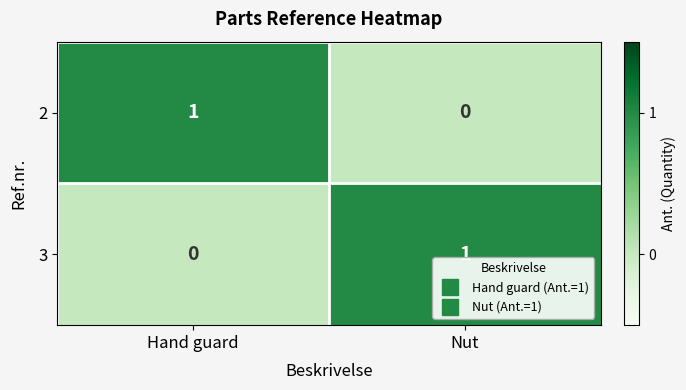

True or false: 2 has a value of 1 at Nut.

False